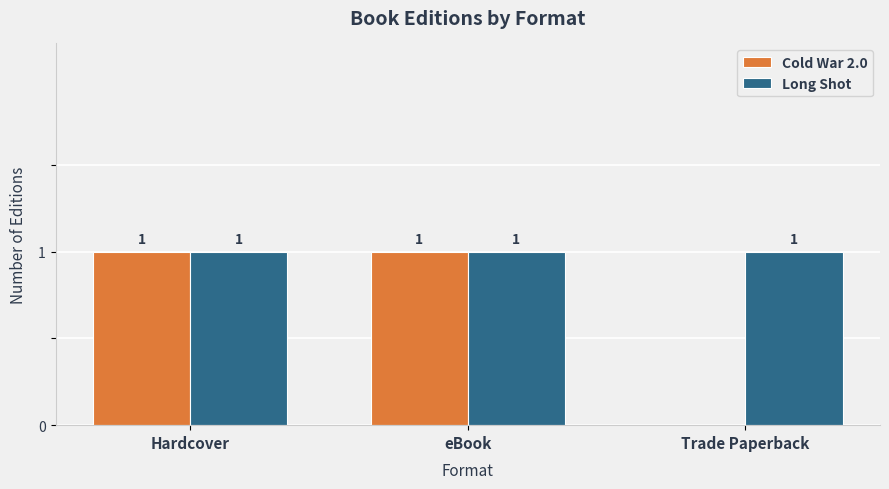

The Cold War 2.0 series shows 1 at Hardcover. True or false?

True